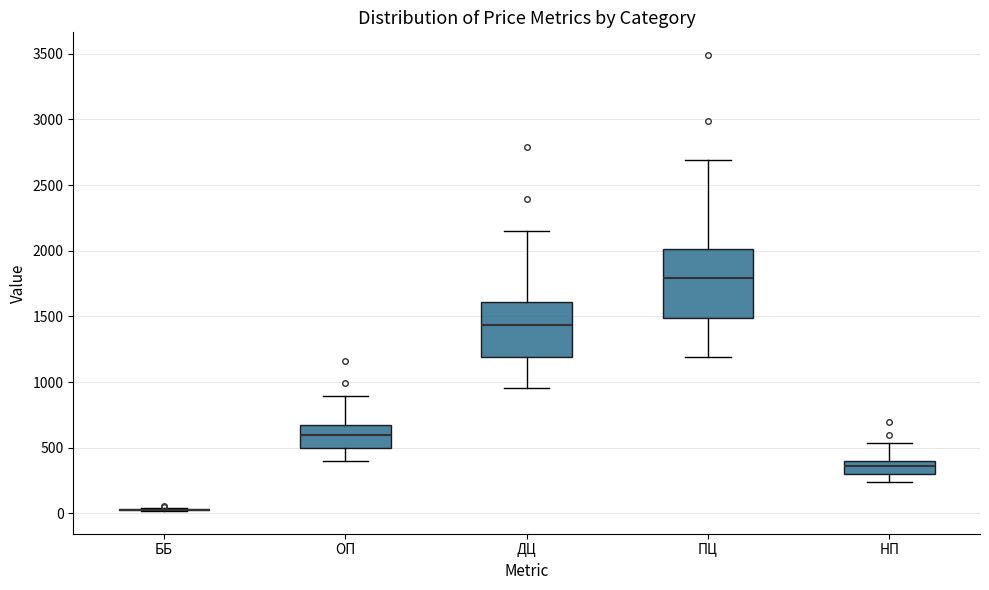

Where does the upper whisker of the box for ДЦ end on the y-axis? The values are not printed on the chart, so give them approximately, as read against the axis.

2150